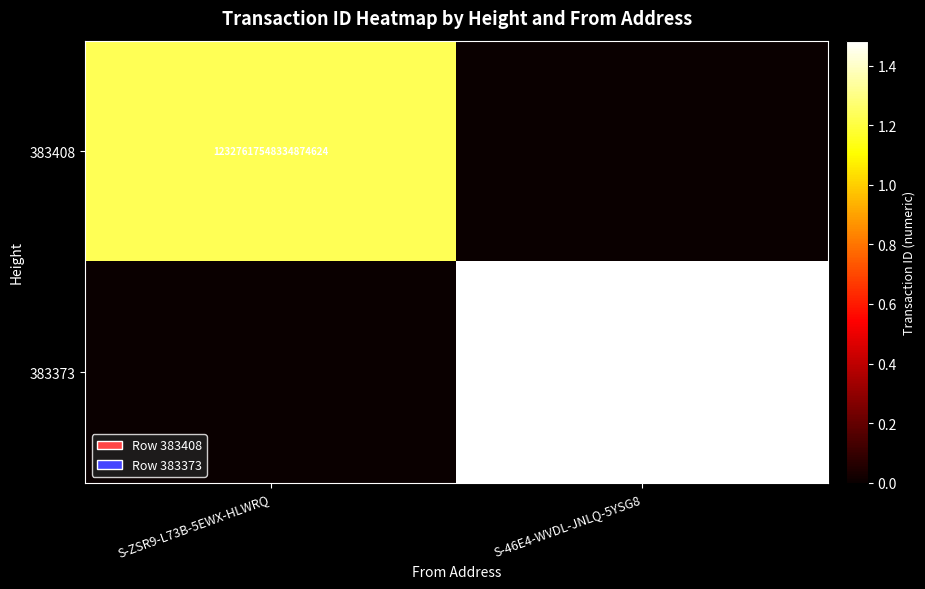

The value of 383408 at S-ZSR9-L73B-5EWX-HLWRQ is 4734883207697506304. True or false?

False